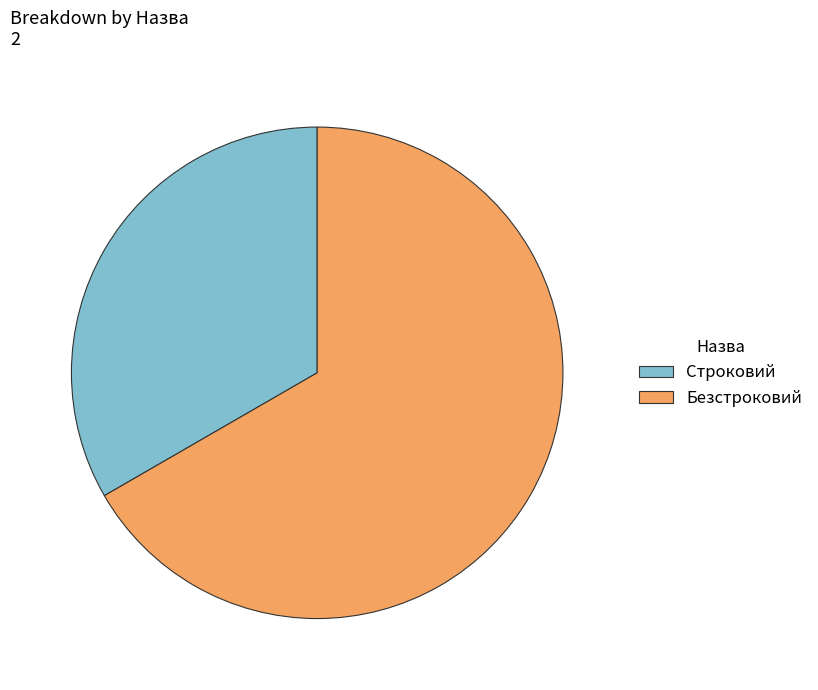

True or false: Строковий accounts for 33% of the total.

True